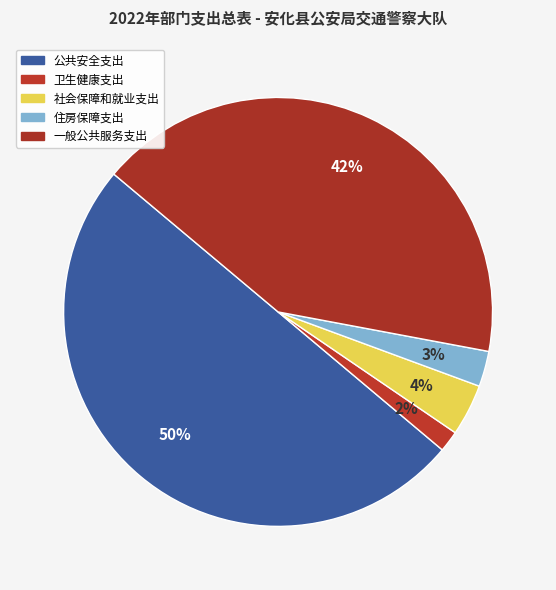

Does 一般公共服务支出 represent more than half of the total?

No